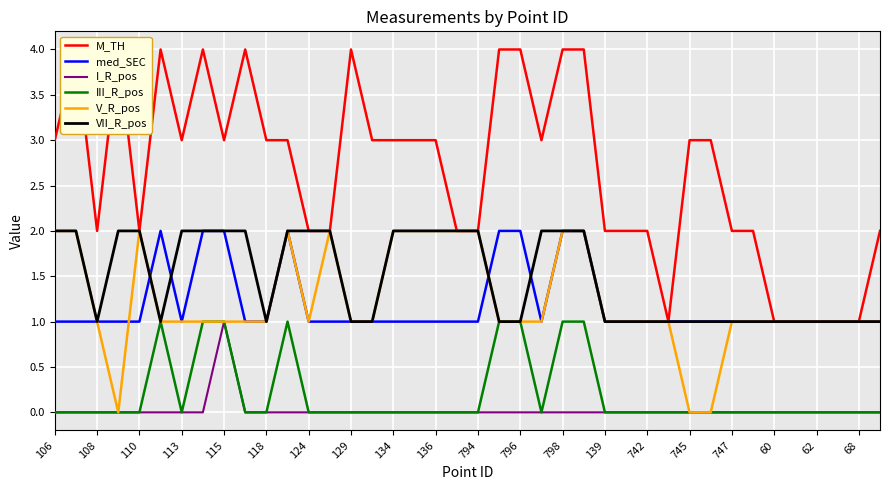

The med_SEC series shows 1 at 106. True or false?

True